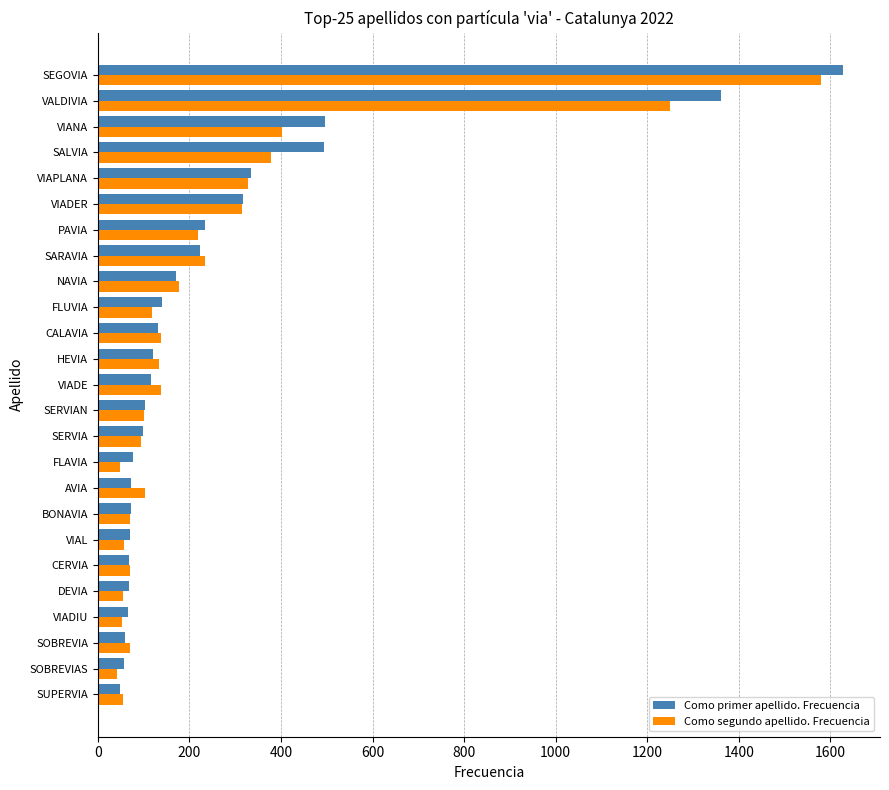

The value of Como segundo apellido. Frecuencia at HEVIA is 133. True or false?

True